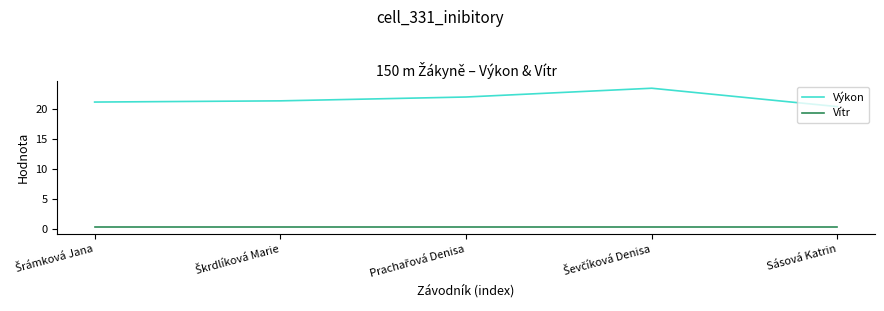

What is the minimum value for Vítr?

0.4